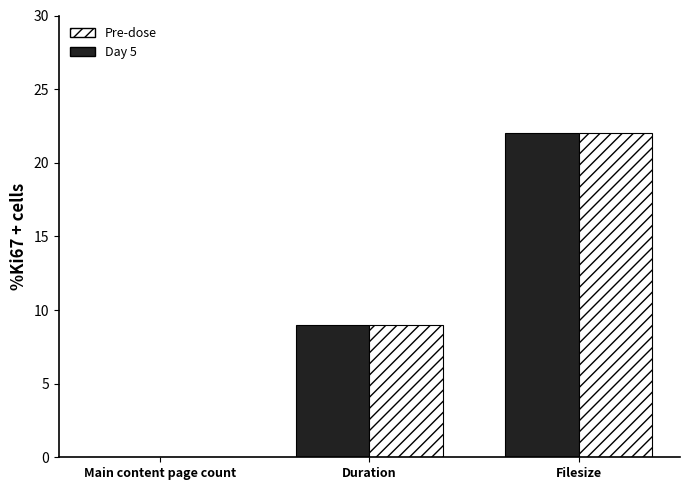

True or false: Pre-dose has a value of 22 at Filesize.

True